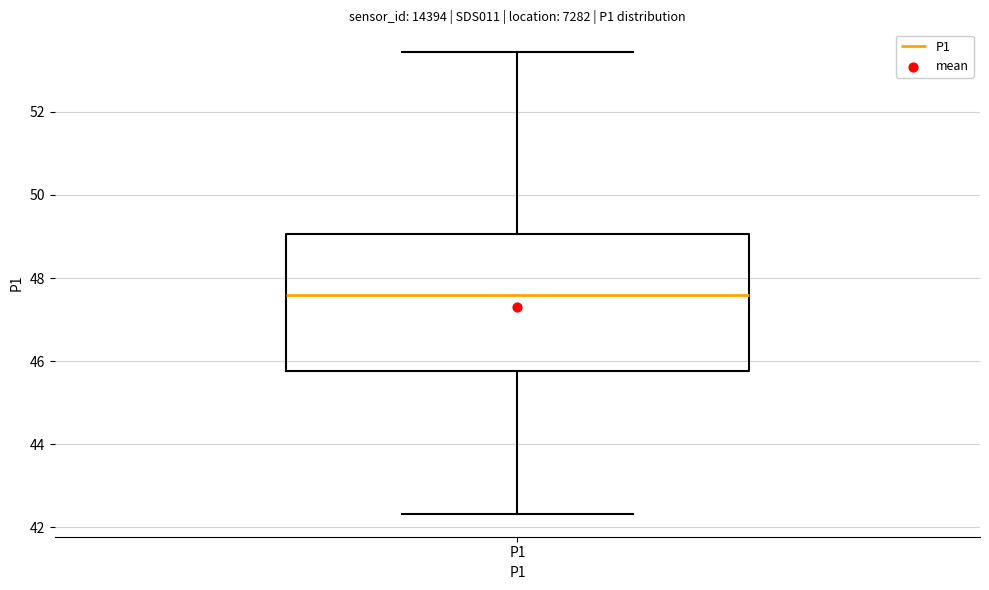

Read this box plot against the y-axis: the position of the median line, the range covered by the box, and the ends of both whiskers. The values are not printed on the chart, so give them approximately, as read against the axis.

median 47.6, box 45.8 to 49.0, whiskers 42.4 to 53.4